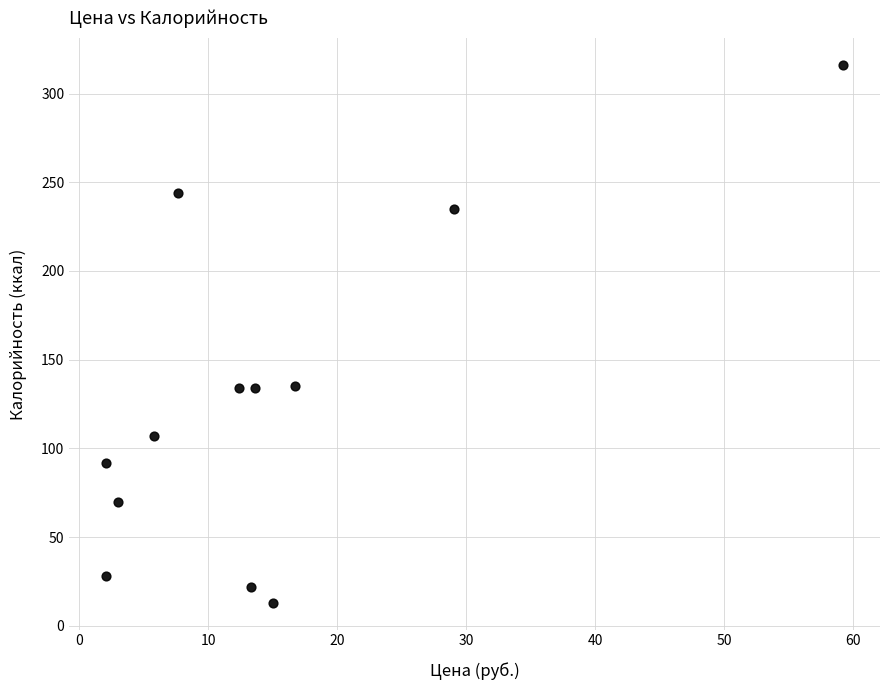

What is the range of Y values (max minus min)?

303